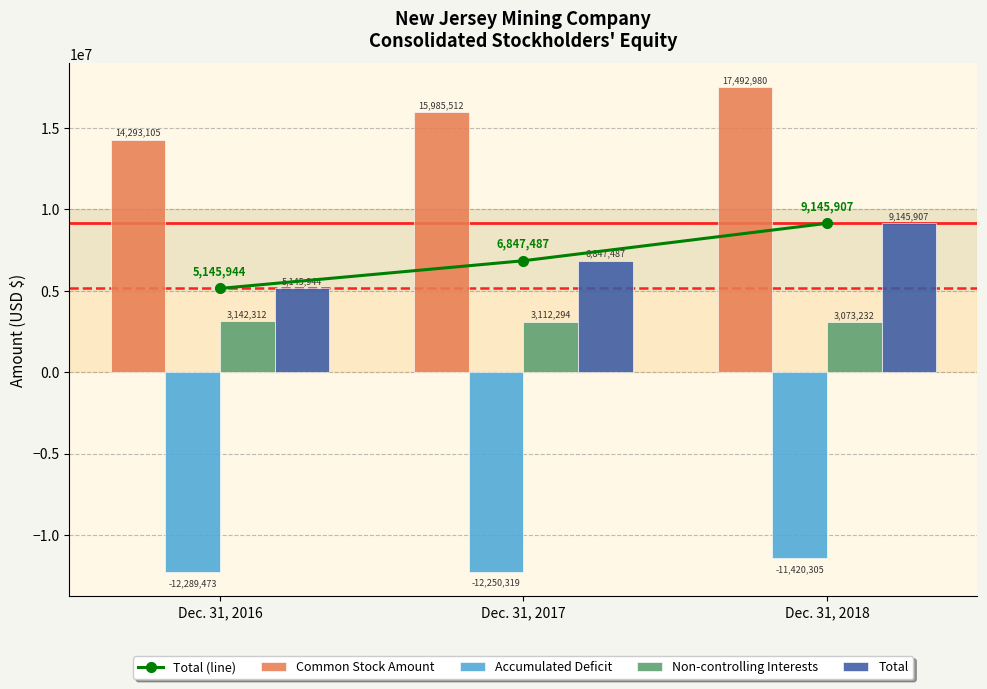

What is the maximum value shown in the chart?

17492980